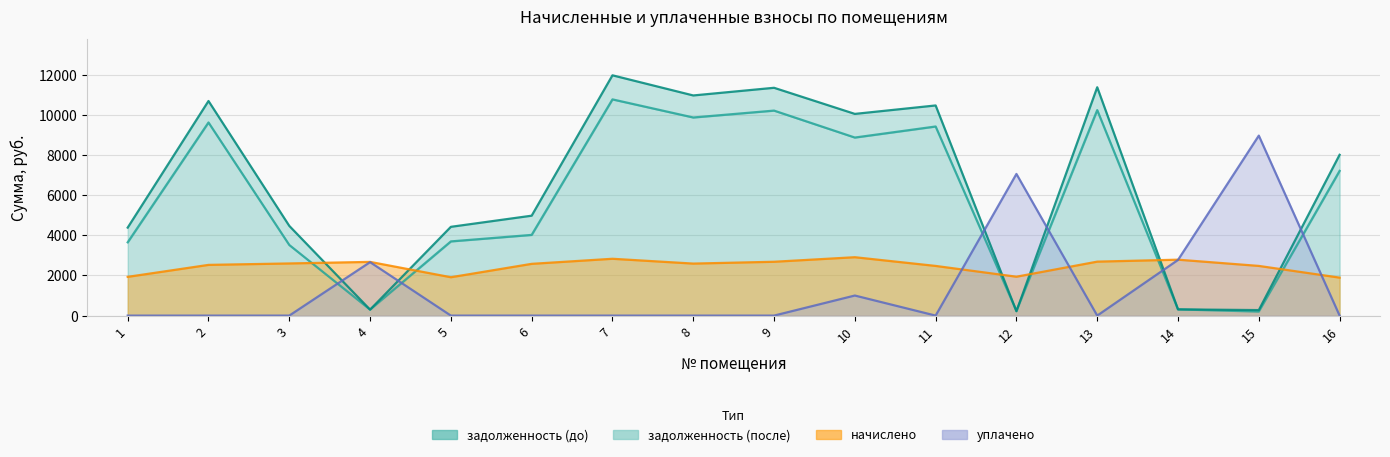

How many interior local peaks does the начислено series have?

4